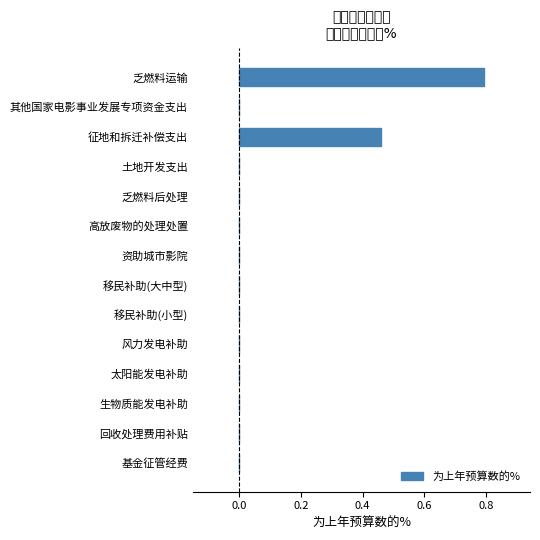

The value at 回收处理费用补贴 is -0.3. True or false?

False